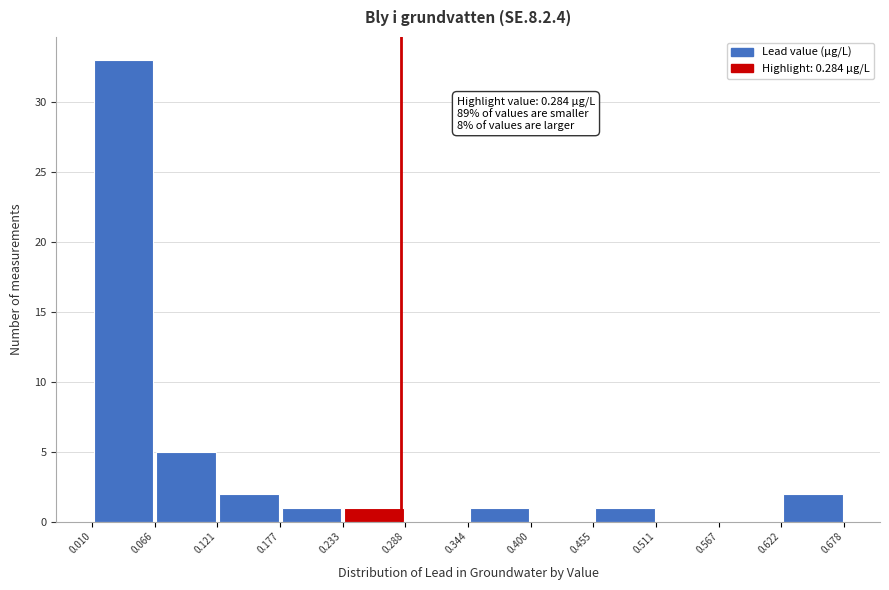

Over which range of the x-axis is the bar tallest?

0.010 to 0.066